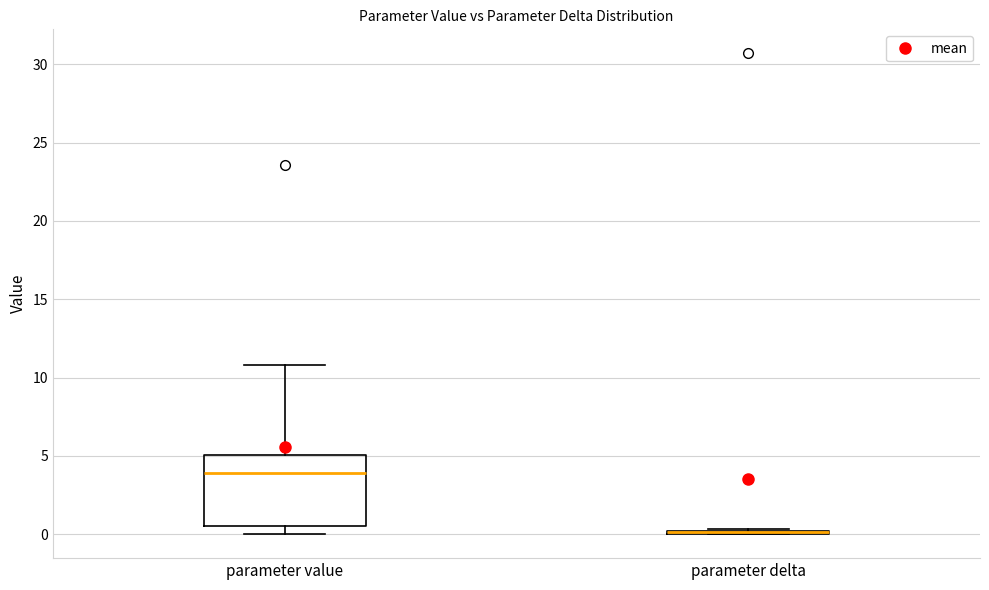

Which box is the tallest, from its lower edge to its upper edge?

parameter value